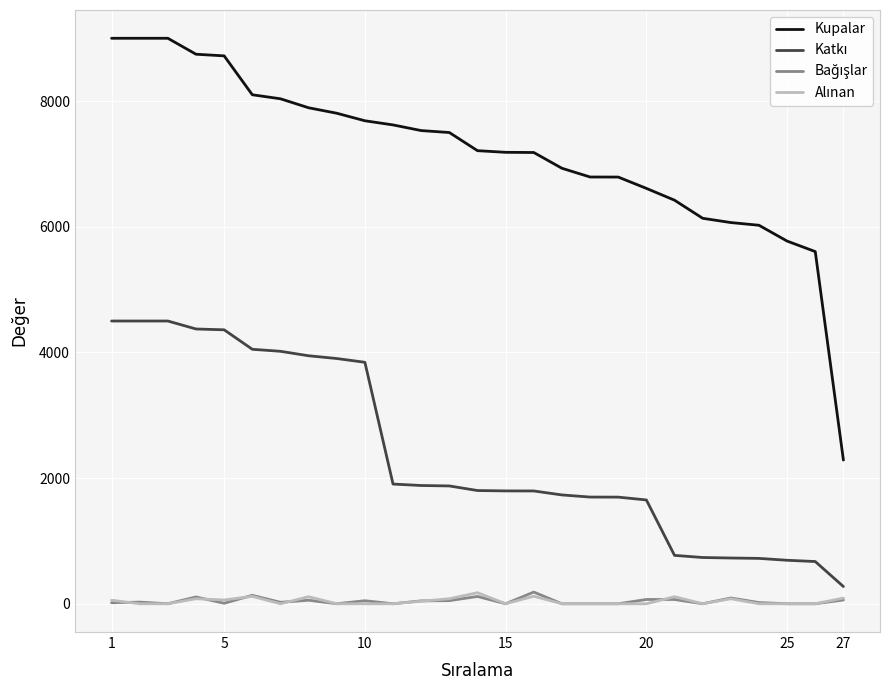

Count the number of data series in this chart.

4